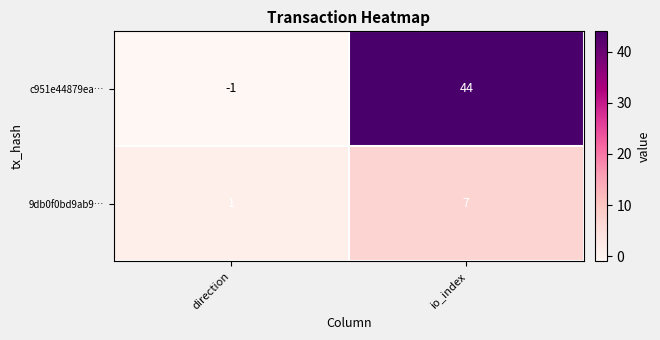

How many categories are shown in the chart?

2